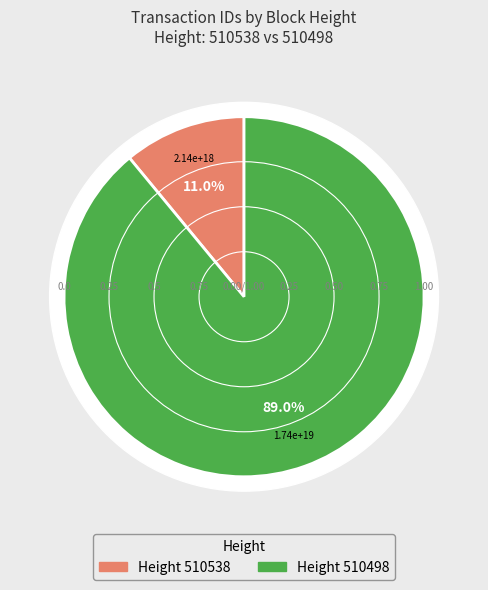

Combined, do 510498 and 510538 account for over 50%?

Yes